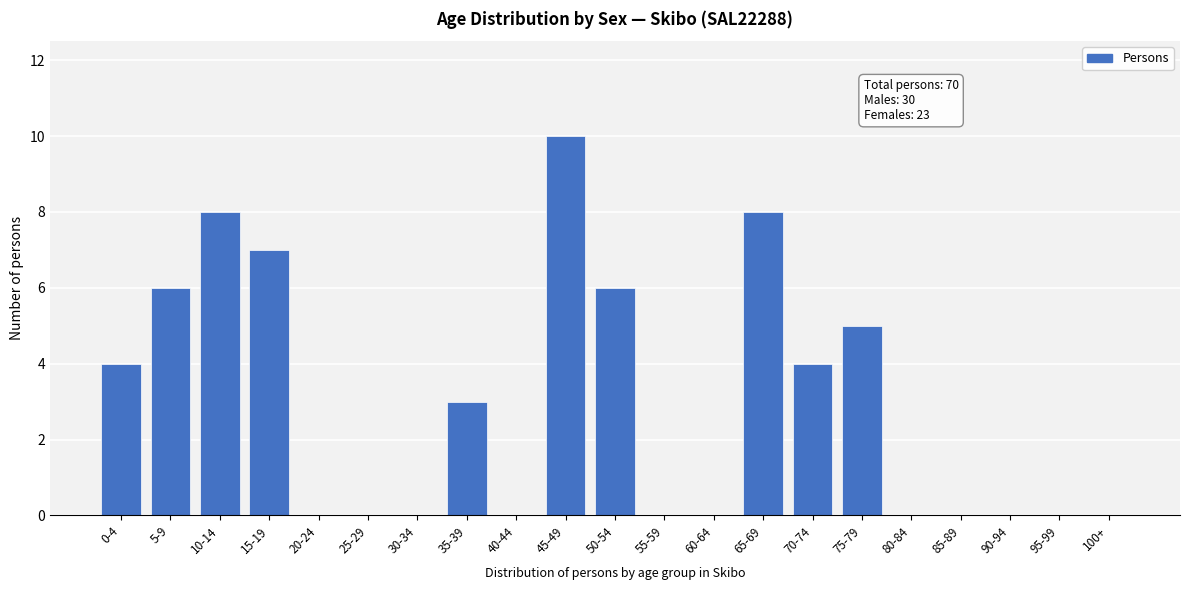

Reading left to right, extract all data points from this chart.

0-4=4	5-9=6	10-14=8	15-19=7	20-24=0	25-29=0	30-34=0	35-39=3	40-44=0	45-49=10	50-54=6	55-59=0	60-64=0	65-69=8	70-74=4	75-79=5	80-84=0	85-89=0	90-94=0	95-99=0	100+=0